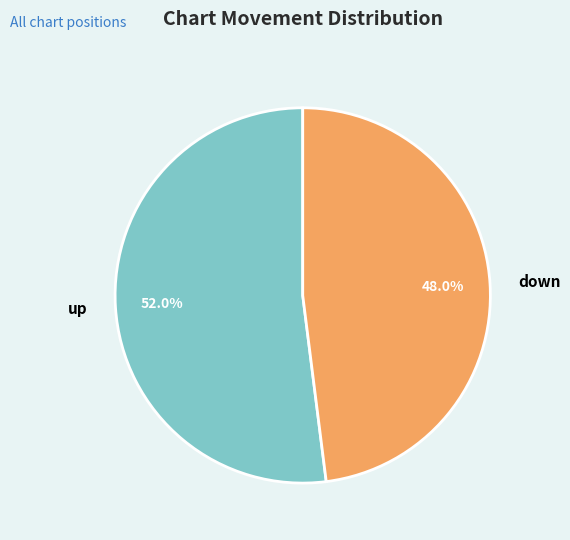

Is the sum of down and up greater than half?

Yes